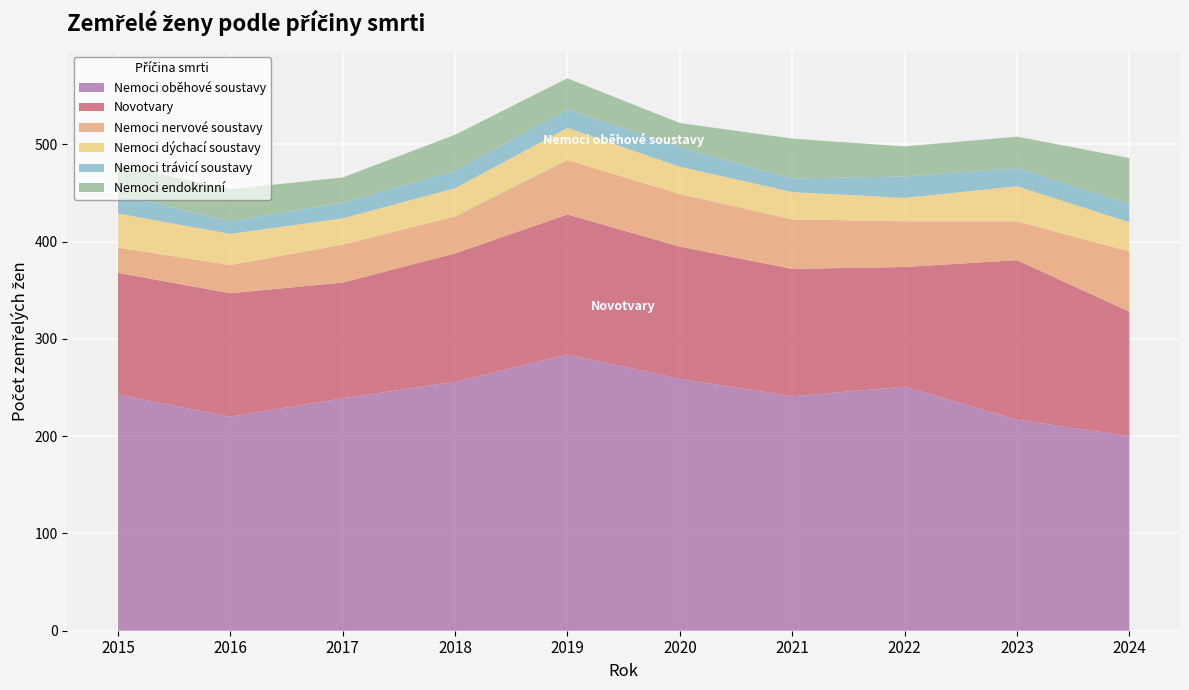

Reading left to right, list all the values displayed in this chart.

Nemoci oběhové soustavy: 243	220	239	256	284	259	241	251	217	200
Novotvary: 125	127	119	132	144	136	131	123	164	128
Nemoci nervové soustavy: 26	29	39	38	56	54	51	47	40	62
Nemoci dýchací soustavy: 35	32	27	29	33	28	28	24	36	30
Nemoci trávicí soustavy: 20	13	16	18	19	20	14	22	19	19
Nemoci endokrinní: 30	33	26	37	32	25	41	31	32	47